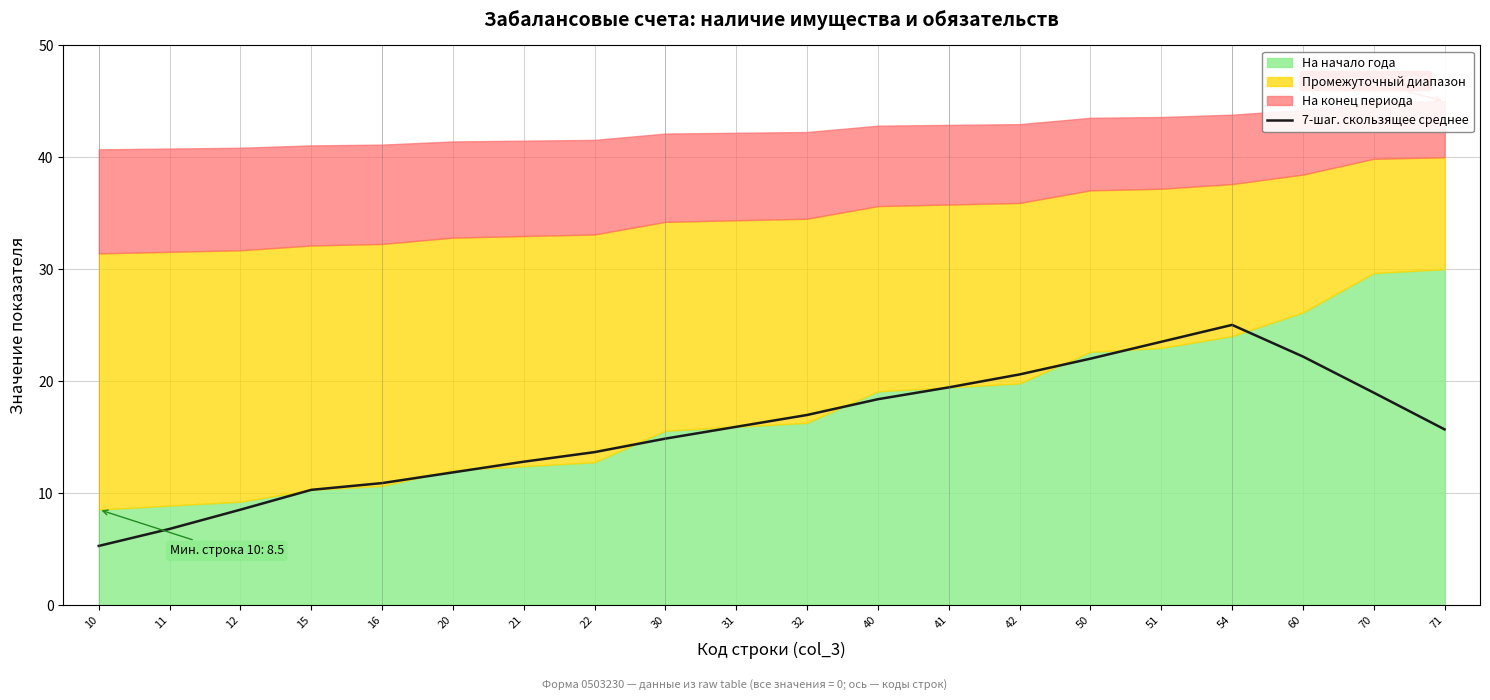

What is the ratio of the value at 20 to the value at 60?

0.5